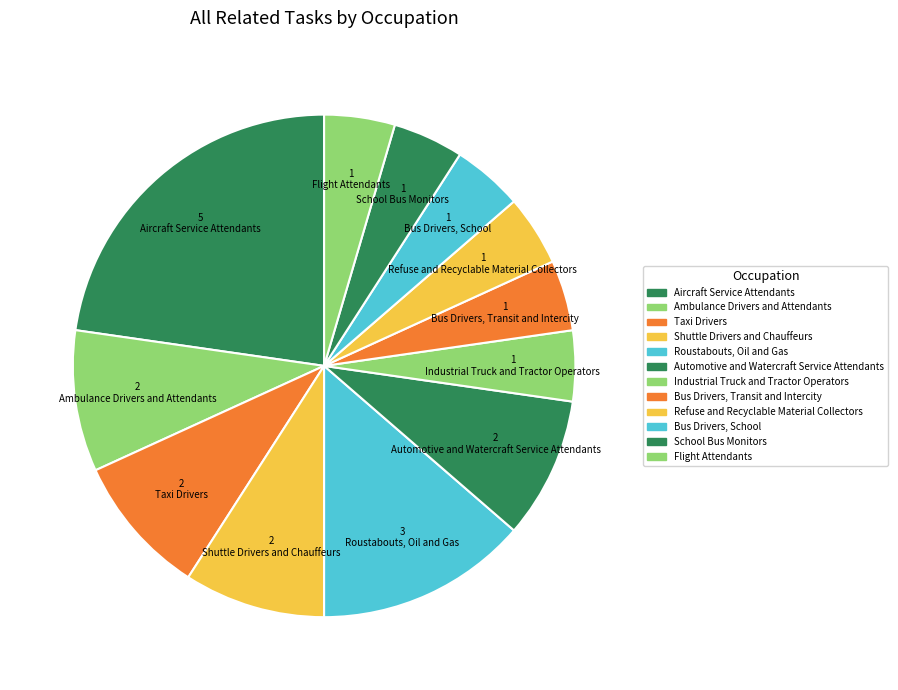

What is the ratio of the value at Shuttle Drivers and Chauffeurs to the value at Ambulance Drivers and Attendants?

1.0